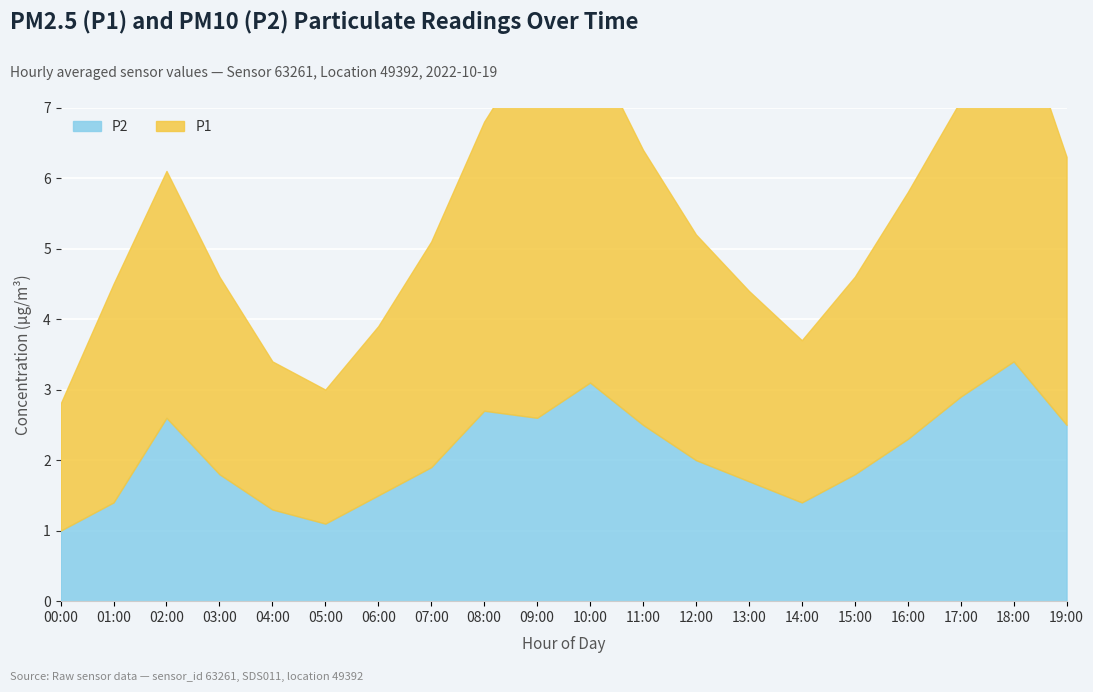

What is the difference between the highest and lowest values at 14:00?

0.9